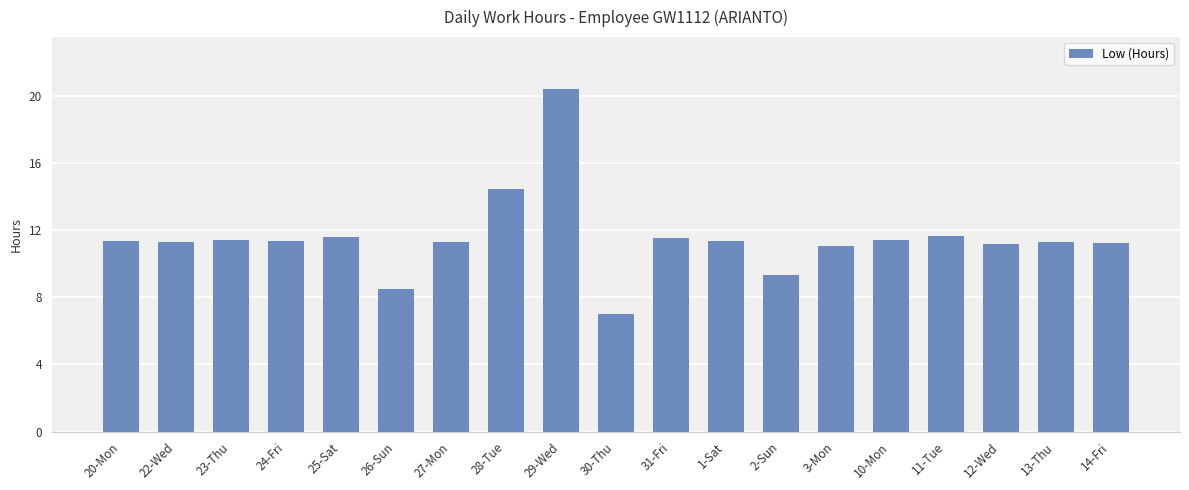

What is the change in value from 26-Sun to 31-Fri?

+3.0